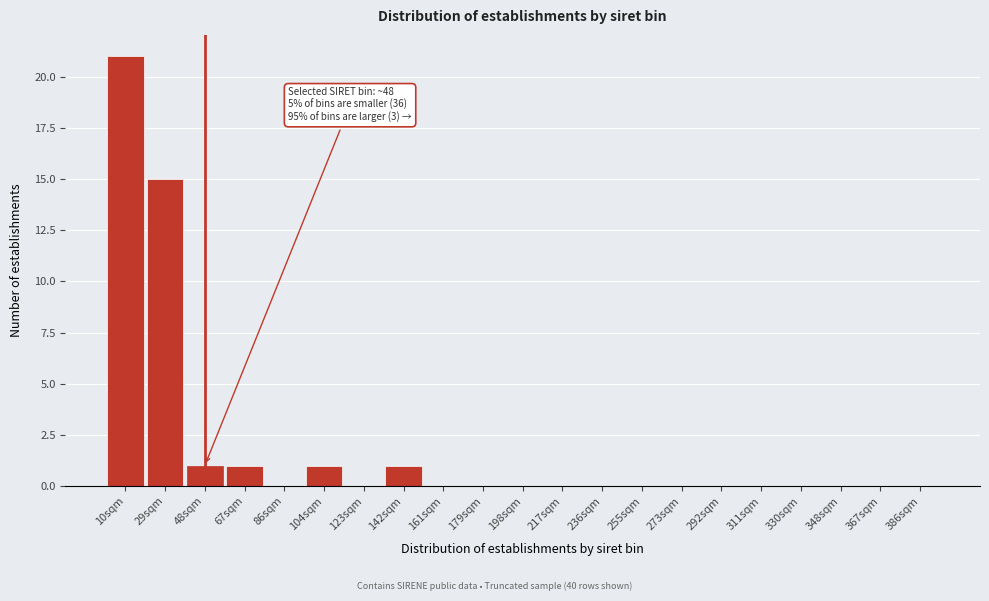

Reading left to right, what are all the values shown in this chart?

10sqm=21	29sqm=15	48sqm=1	67sqm=1	86sqm=0	104sqm=1	123sqm=0	142sqm=1	161sqm=0	179sqm=0	198sqm=0	217sqm=0	236sqm=0	255sqm=0	273sqm=0	292sqm=0	311sqm=0	330sqm=0	348sqm=0	367sqm=0	386sqm=0